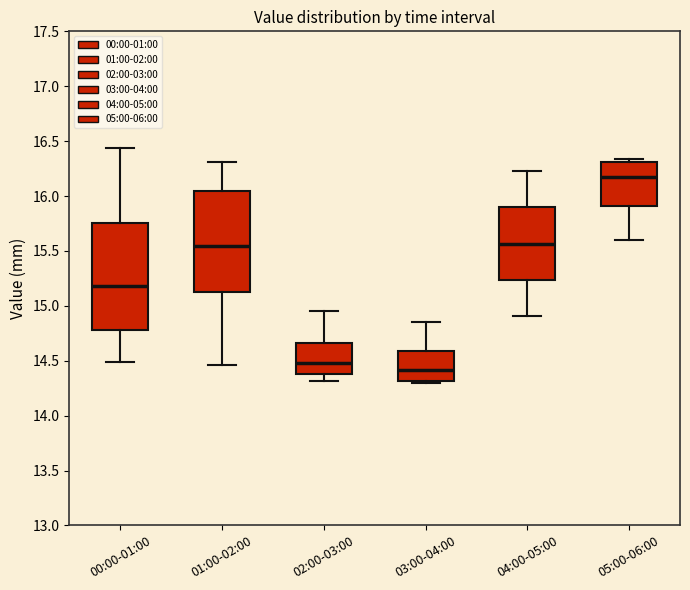

Which box's median line is the lowest?

03:00-04:00